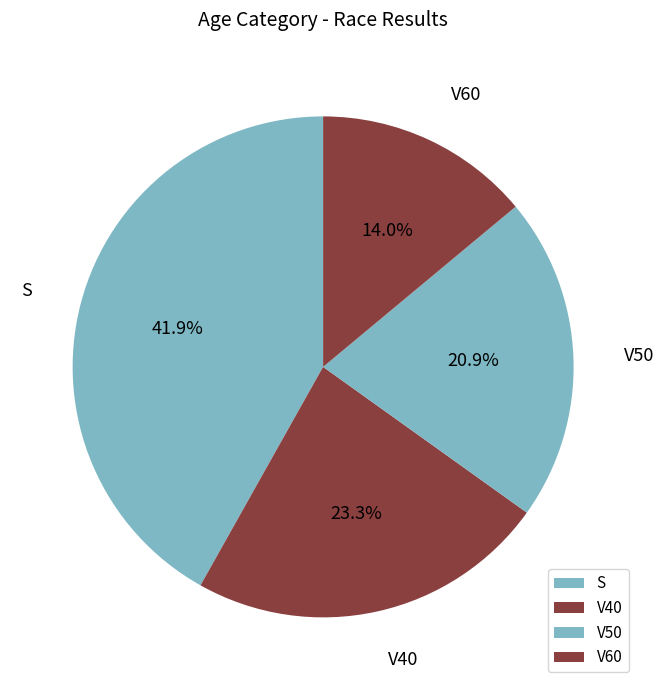

To the nearest percent, what portion does V60 represent?

14%